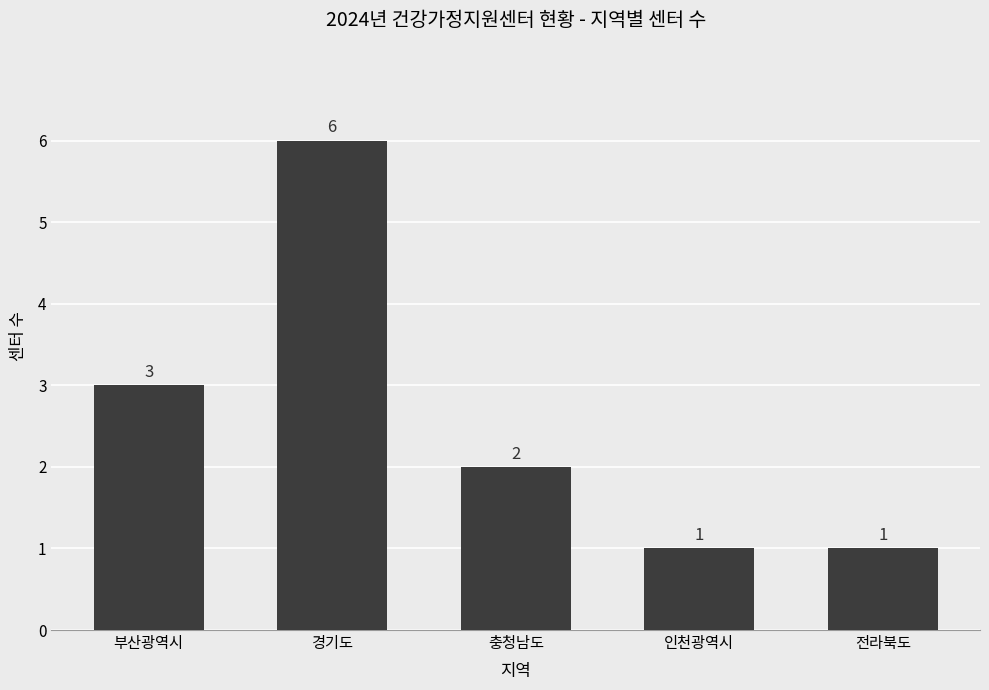

What is the label of the 4th bar from the right?

경기도